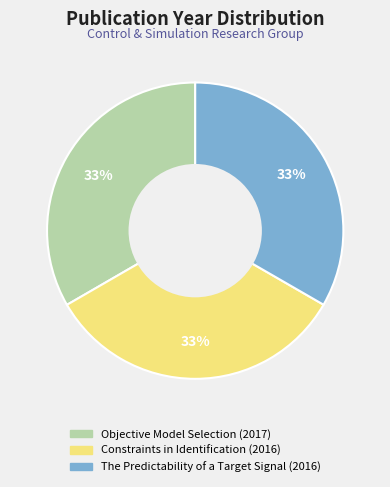

To the nearest percent, what is the average slice percentage?

33%